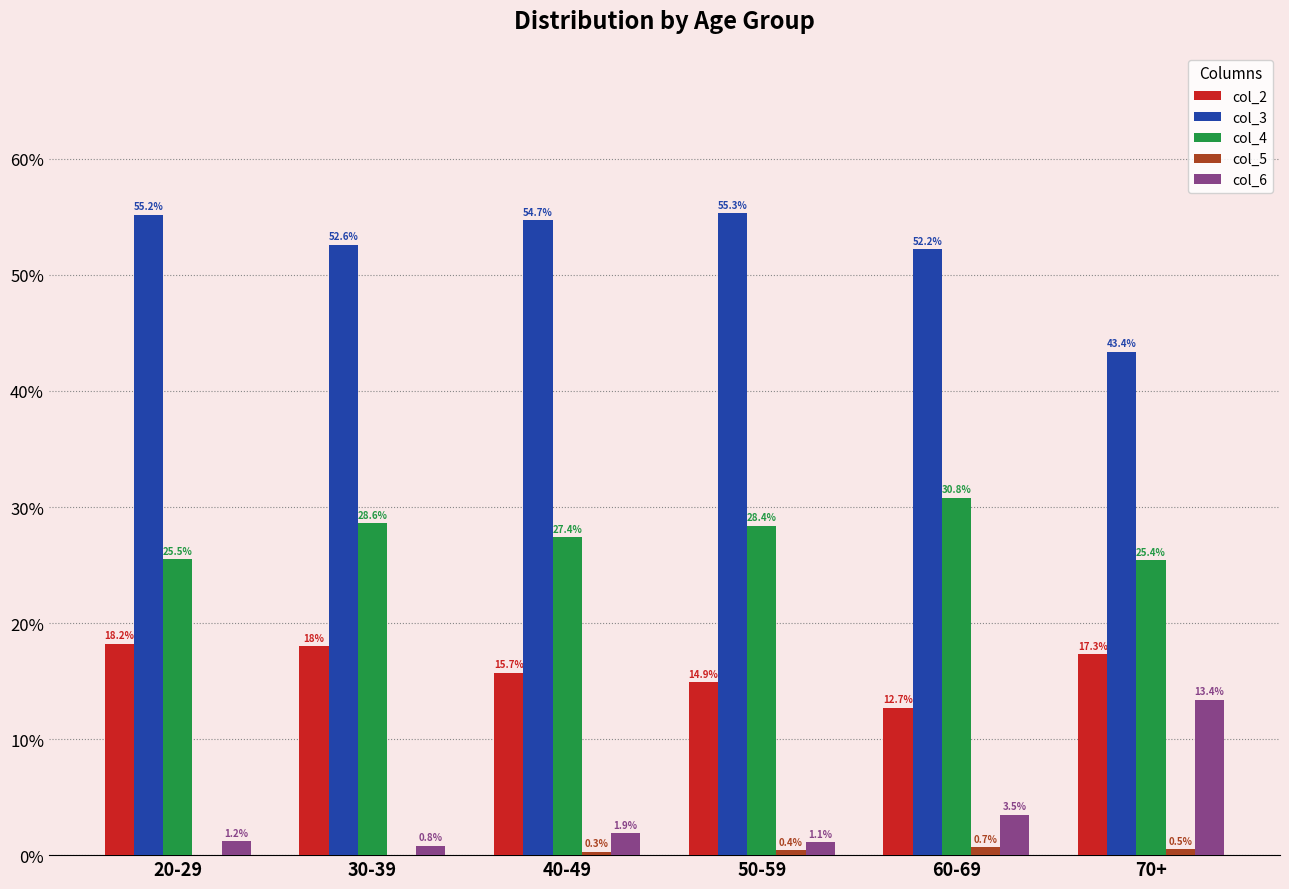

True or false: col_3 has a value of 28.7 at 70+.

False